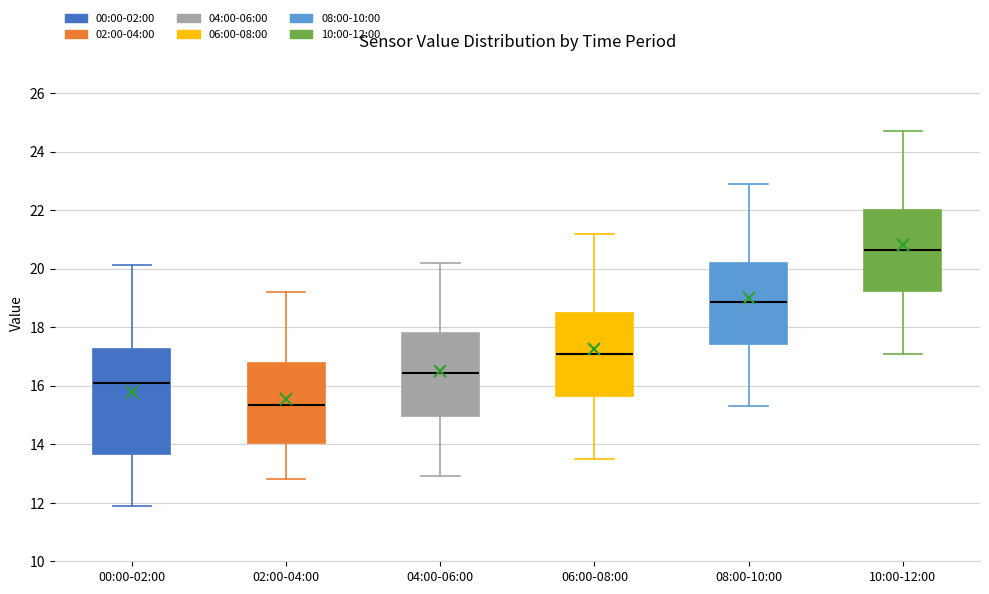

Reading left to right, transcribe this box plot: for each box, give where its median line is, the range the box spans, and where its two whiskers end, as read against the y-axis. The values are not printed on the chart, so give them approximately, as read against the axis.

00:00-02:00: median 16.2, box 13.6 to 17.2, whiskers 11.8 to 20.2
02:00-04:00: median 15.4, box 14.0 to 16.8, whiskers 12.8 to 19.2
04:00-06:00: median 16.4, box 15.0 to 17.8, whiskers 13.0 to 20.2
06:00-08:00: median 17.2, box 15.6 to 18.6, whiskers 13.6 to 21.2
08:00-10:00: median 18.8, box 17.4 to 20.2, whiskers 15.4 to 23.0
10:00-12:00: median 20.6, box 19.2 to 22.0, whiskers 17.2 to 24.8